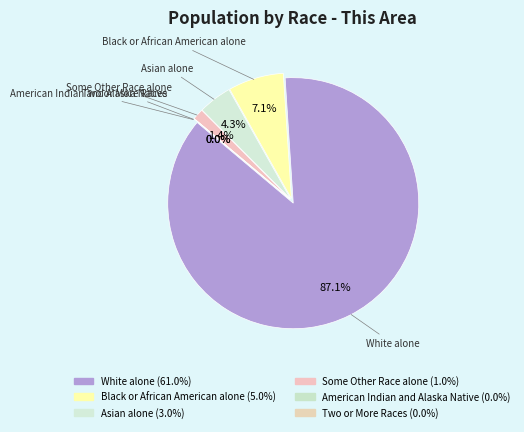

Is it true that Two or More Races is 0% of the pie?

True